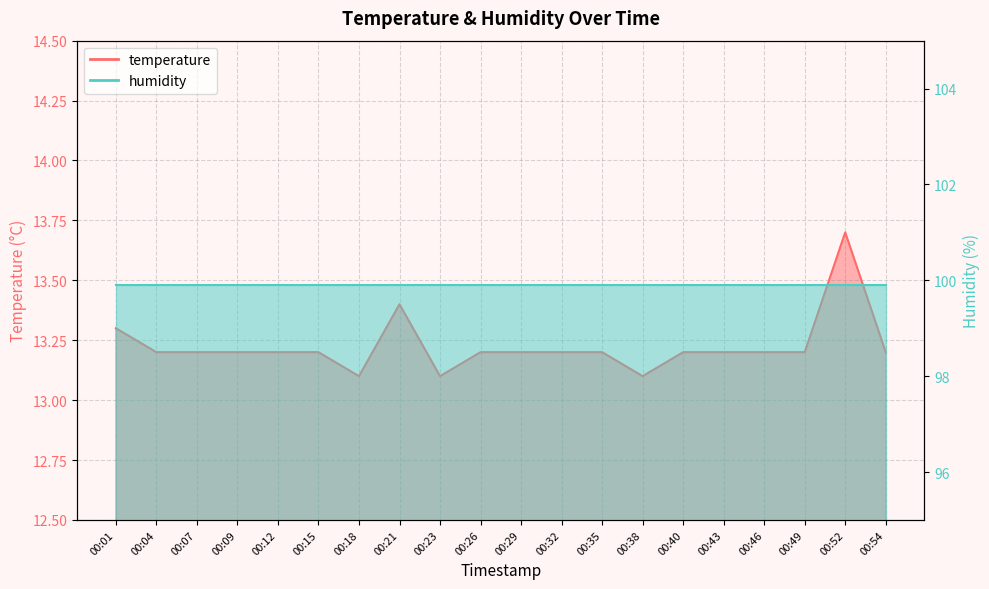

What is the difference between the maximum and minimum values?

0.6